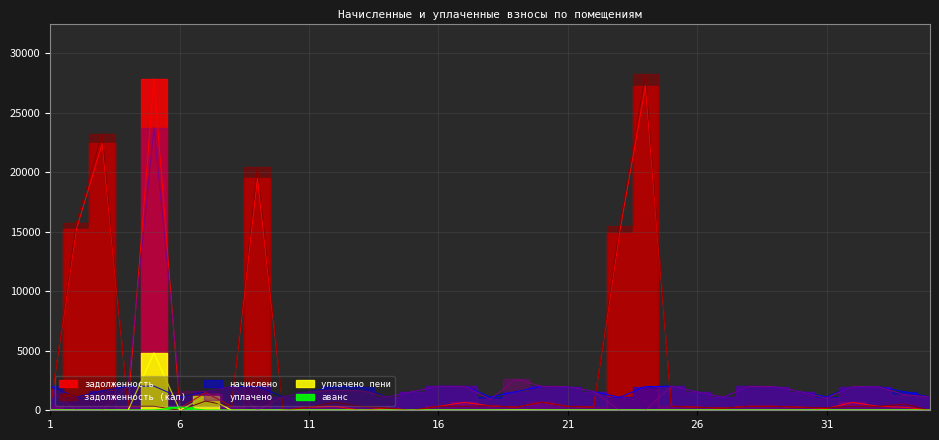

True or false: аванс has more than 2 points higher than both neighbors.

False